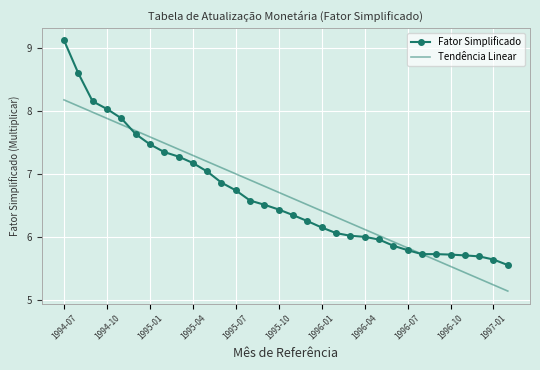

What is the difference between the second highest and second lowest values in the Fator Simplificado series?

3.0